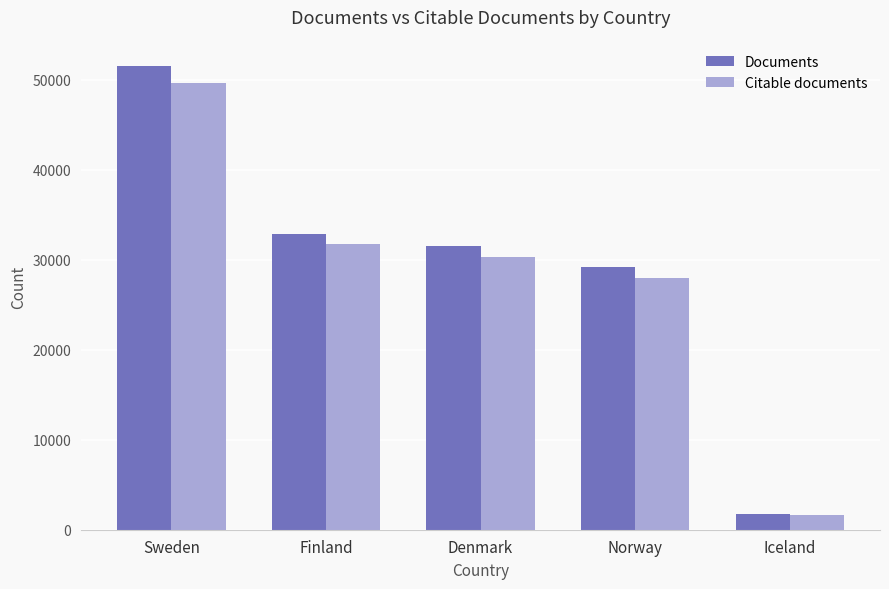

Which category has the lowest value in the Citable documents series?

Iceland